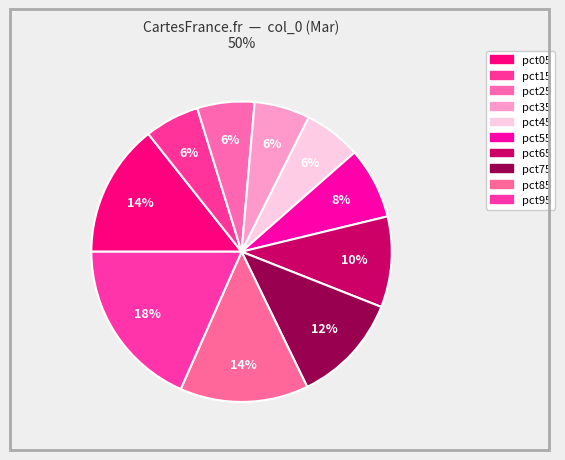

Does pct95 represent more than half of the total?

No